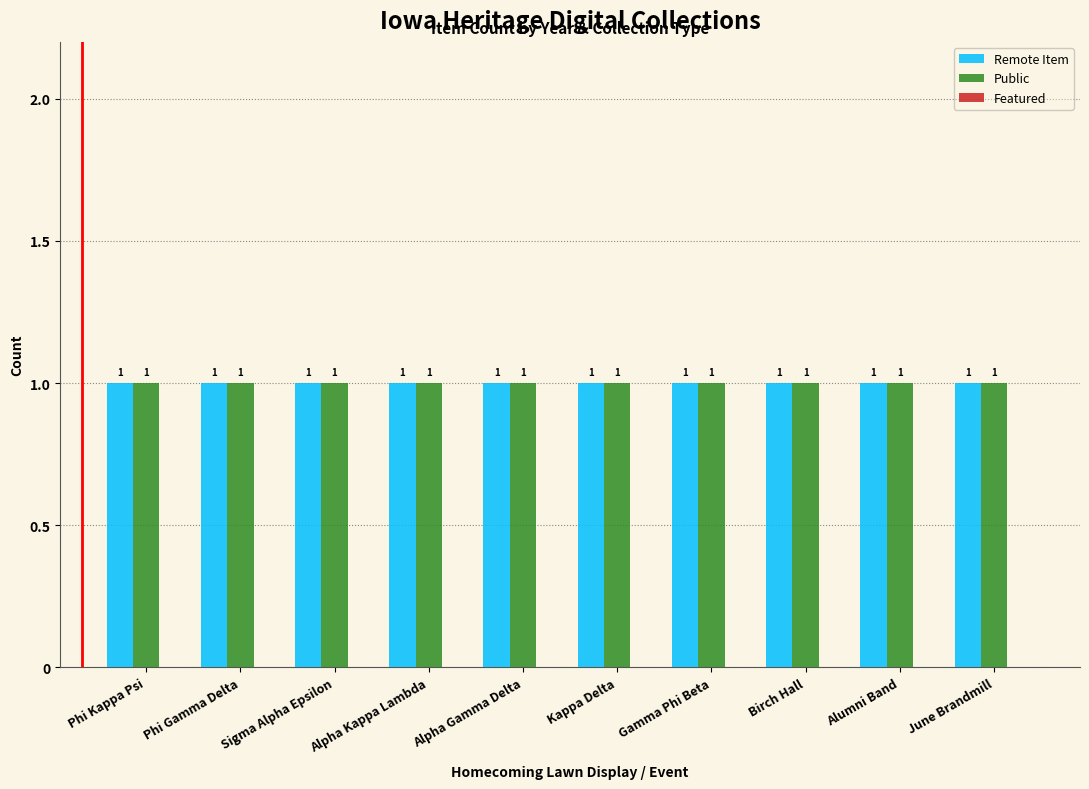

Reading left to right, what are all the values shown in this chart?

Remote Item: 1	1	1	1	1	1	1	1	1	1
Public: 1	1	1	1	1	1	1	1	1	1
Featured: 0	0	0	0	0	0	0	0	0	0